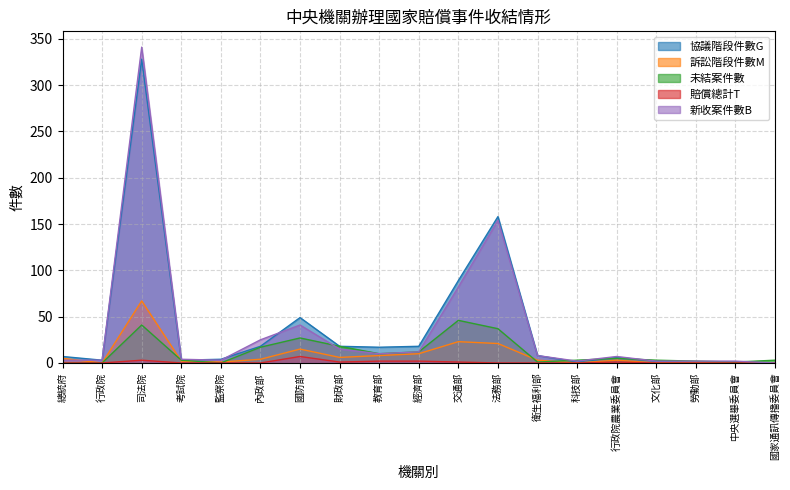

What is the average value of the 未結案件數 series?

12